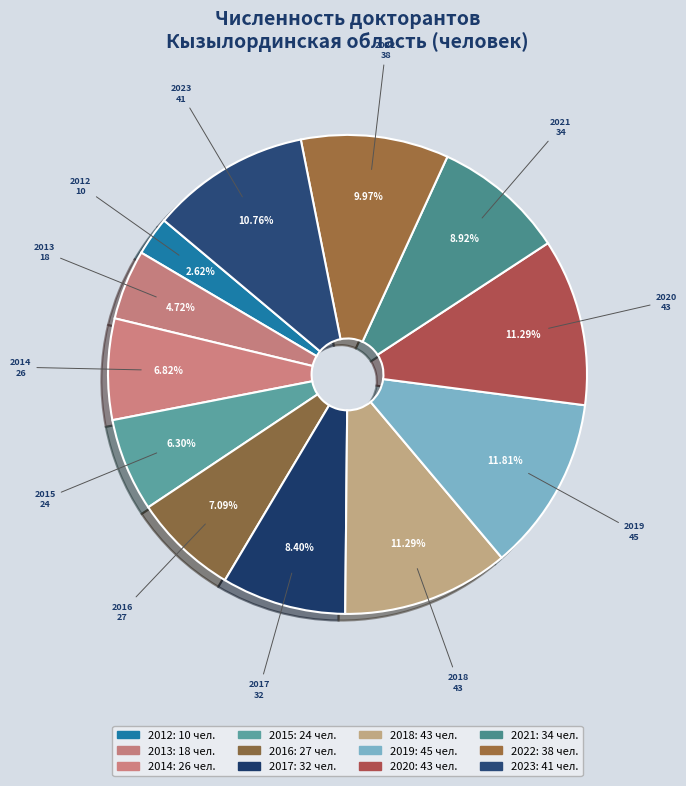

Do 2012 and 2014 together represent more than half of the pie?

No